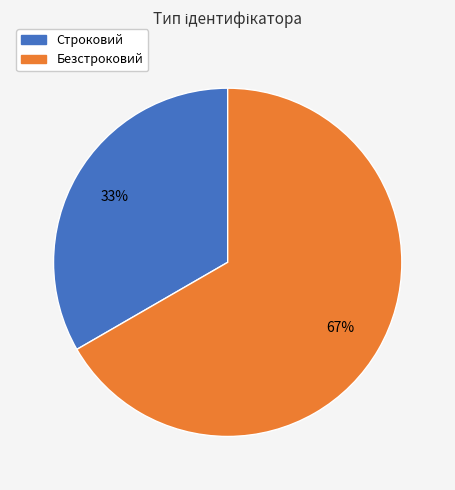

To the nearest percent, what is the combined percentage of Безстроковий and Строковий?

100%